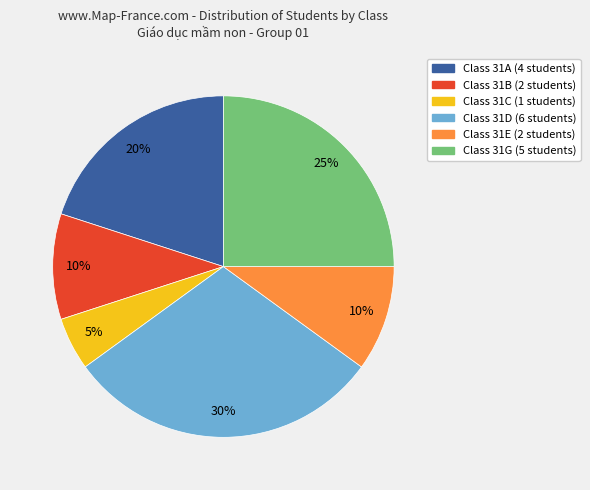

To the nearest percent, what is the difference between the largest and smallest slice percentages?

25%